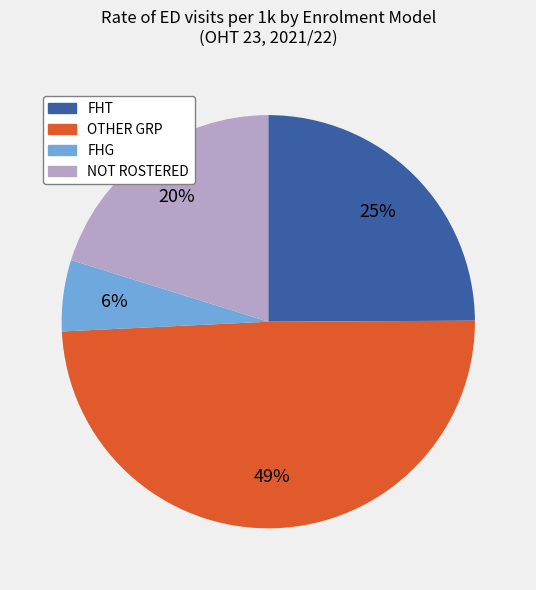

Which has a higher value, FHG or NOT ROSTERED?

NOT ROSTERED